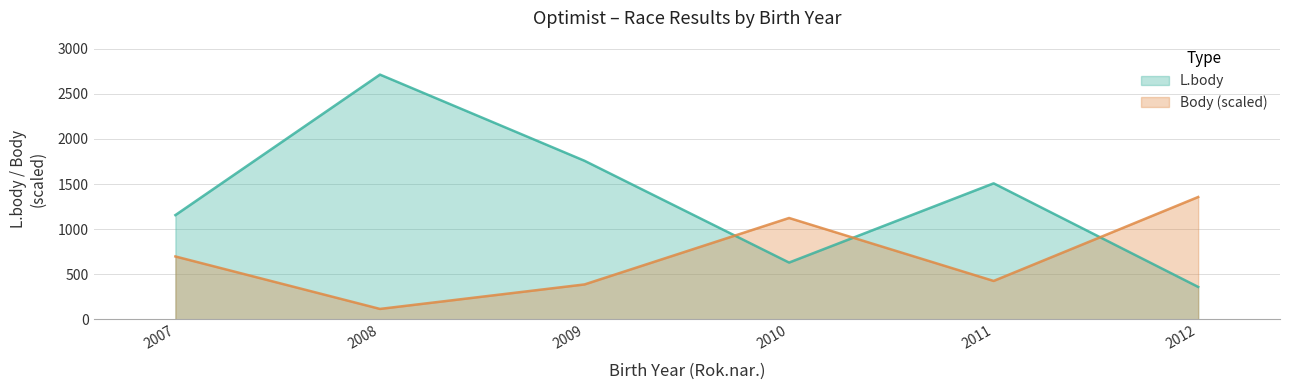

In Body, how many points are lower than both neighbors (excluding endpoints)?

2